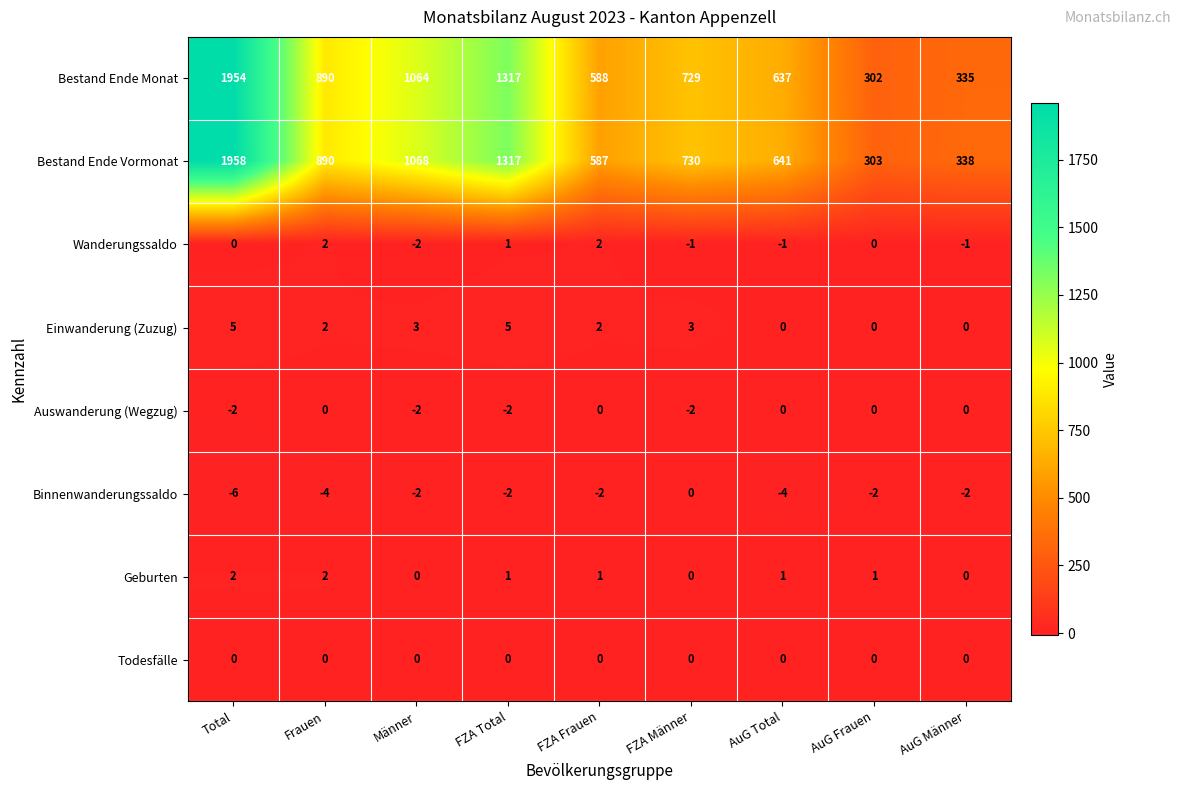

At which label is Bestand Ende Vormonat closest to 1130?

Männer